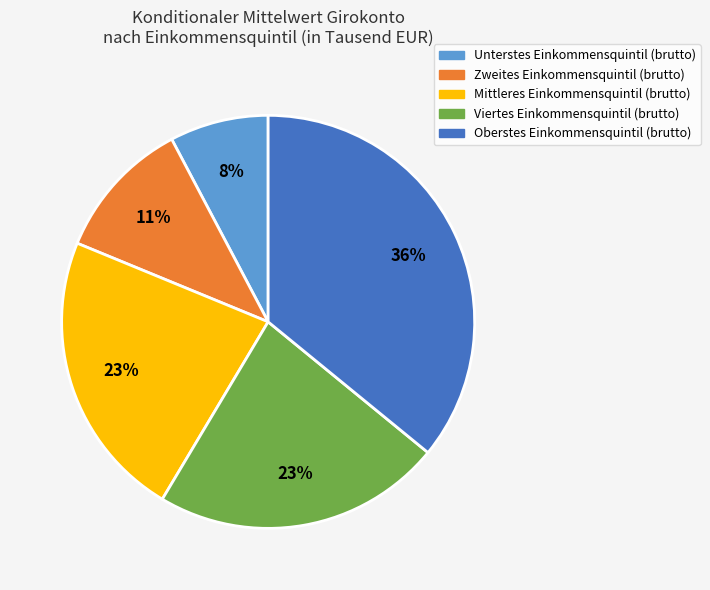

To the nearest percent, what is the difference between the Oberstes Einkommensquintil (brutto) and Viertes Einkommensquintil (brutto) slice percentages?

13%